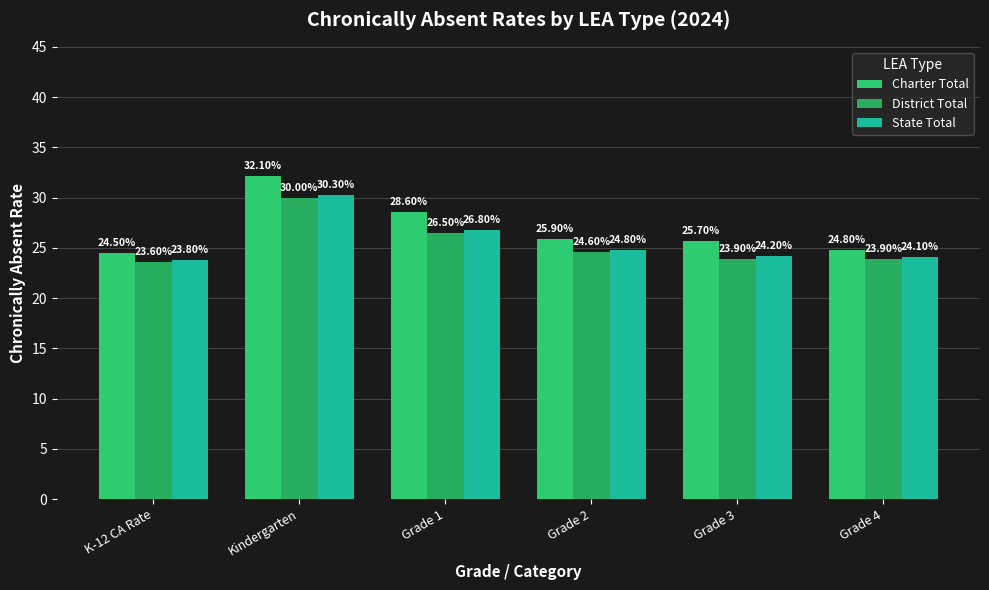

What is the difference between the highest and lowest values at Grade 1?

2.1